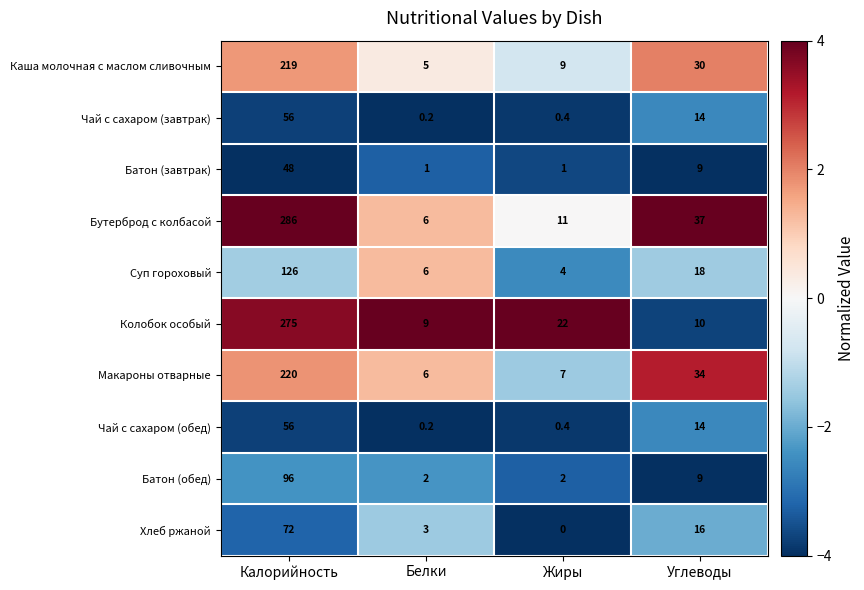

What is the minimum value shown in the chart?

0.0